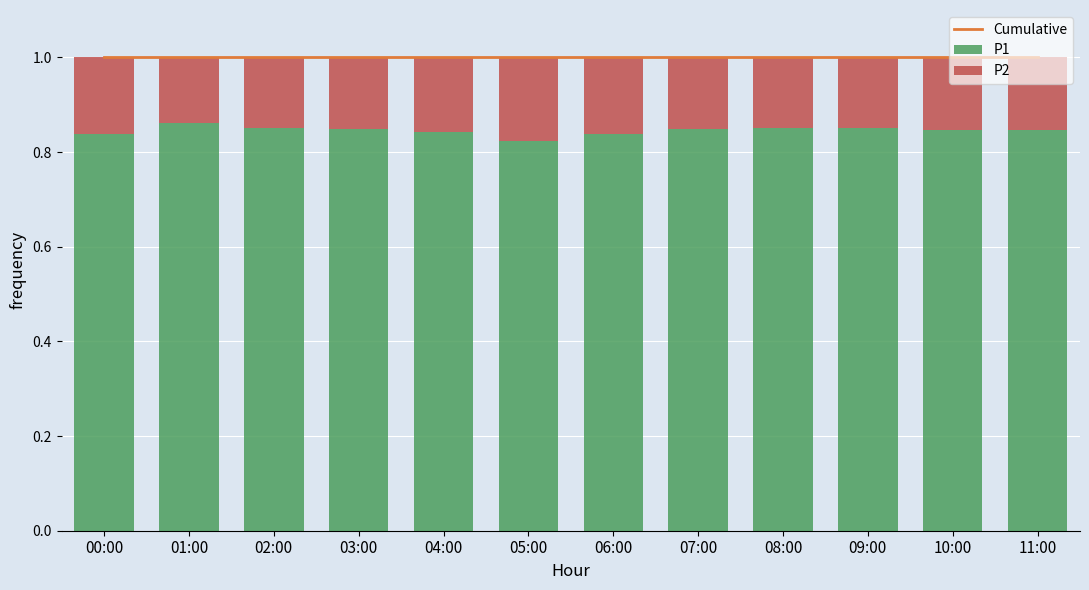

Is the value of Cumulative at 10:00 greater than the value of P2 at 02:00?

Yes